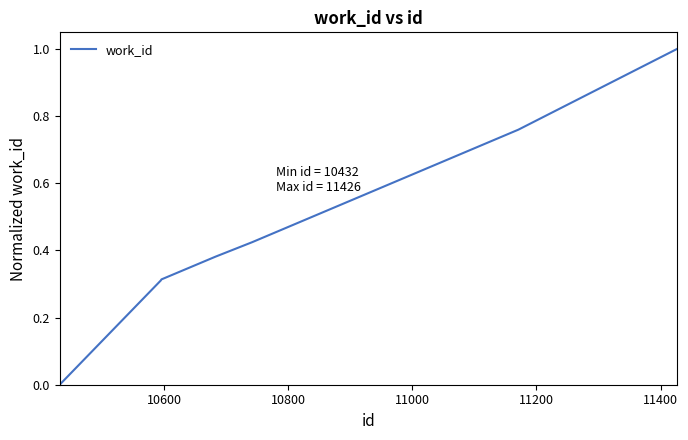

True or false: the data has more than 1 interior local peaks.

False